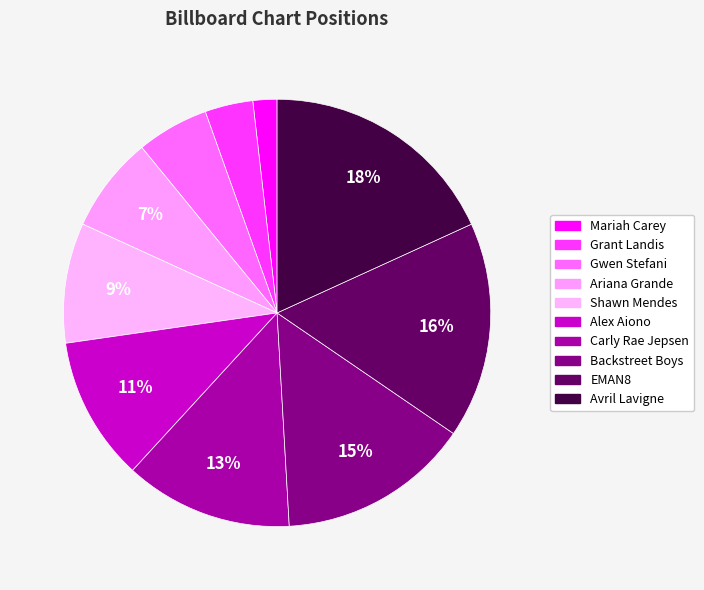

To the nearest percent, what is the difference between the Shawn Mendes and Grant Landis slice percentages?

5%